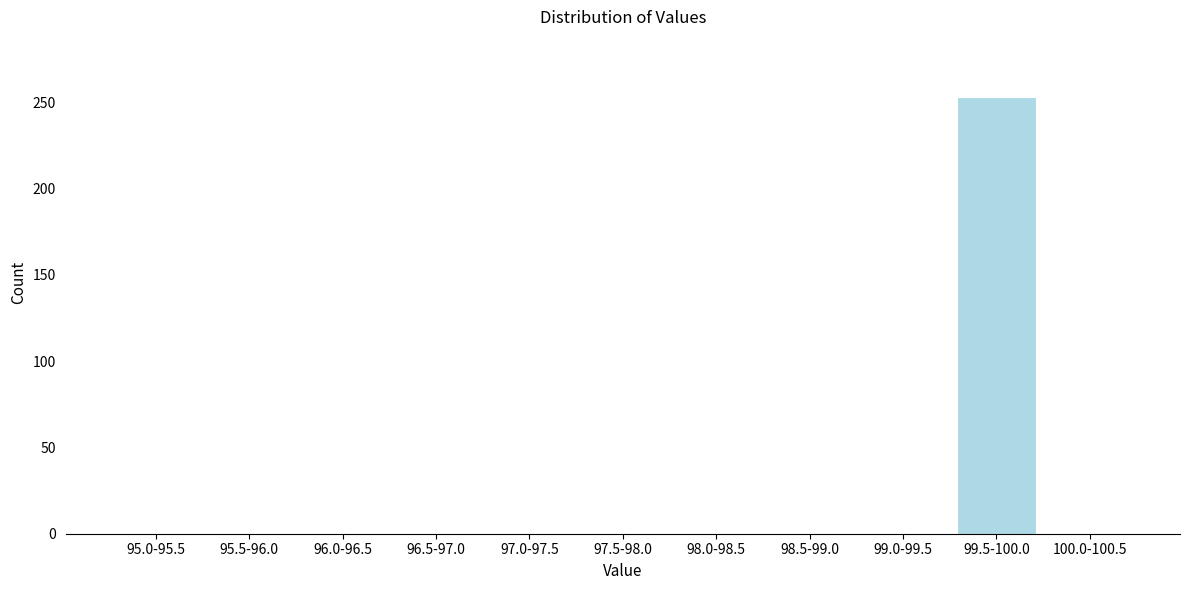

Reading left to right, what are all the values shown in this chart?

95.0-95.5=0	95.5-96.0=0	96.0-96.5=0	96.5-97.0=0	97.0-97.5=0	97.5-98.0=0	98.0-98.5=0	98.5-99.0=0	99.0-99.5=0	99.5-100.0=253	100.0-100.5=0